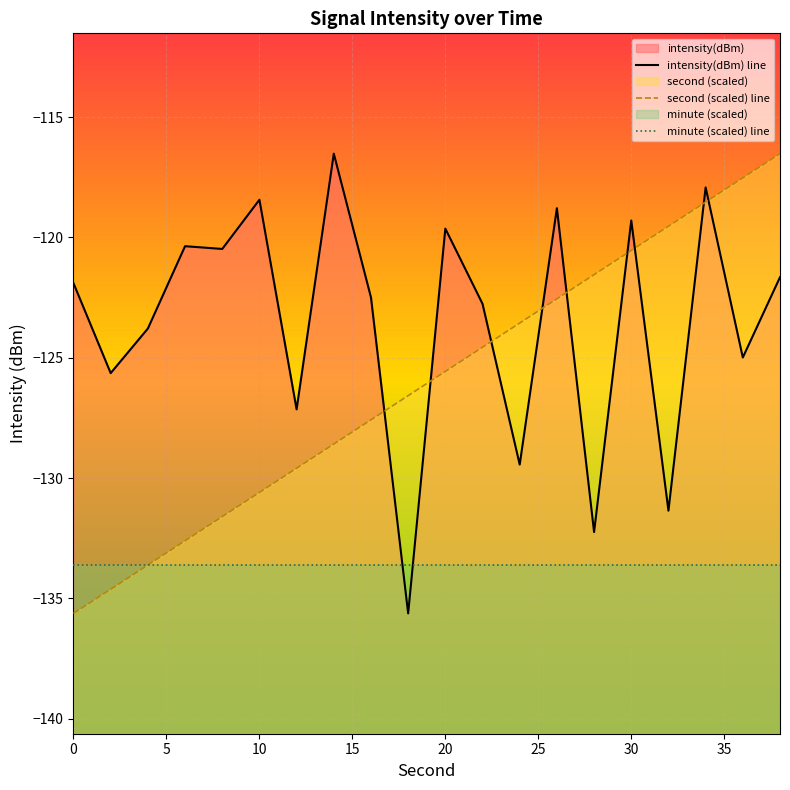

Is the value of intensity at 12 greater than the value of second at 22?

No